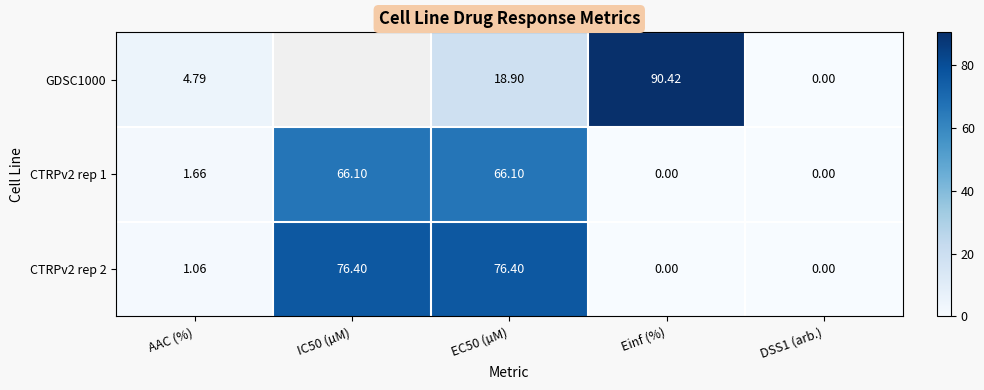

Where does the CTRPv2 rep 2 series first go above 1?

AAC (%)